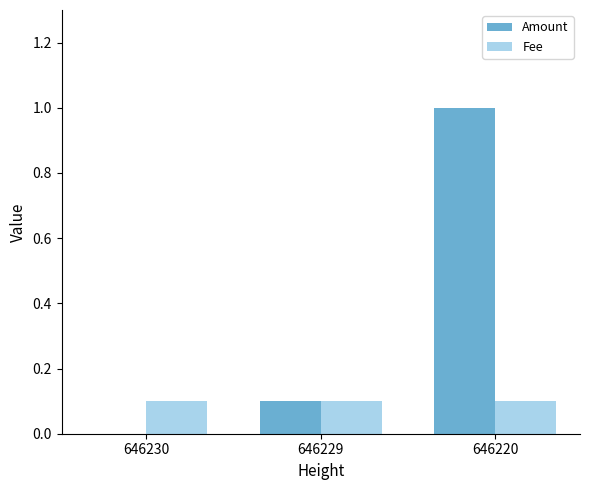

What is the total value across all series at 646230?

0.1